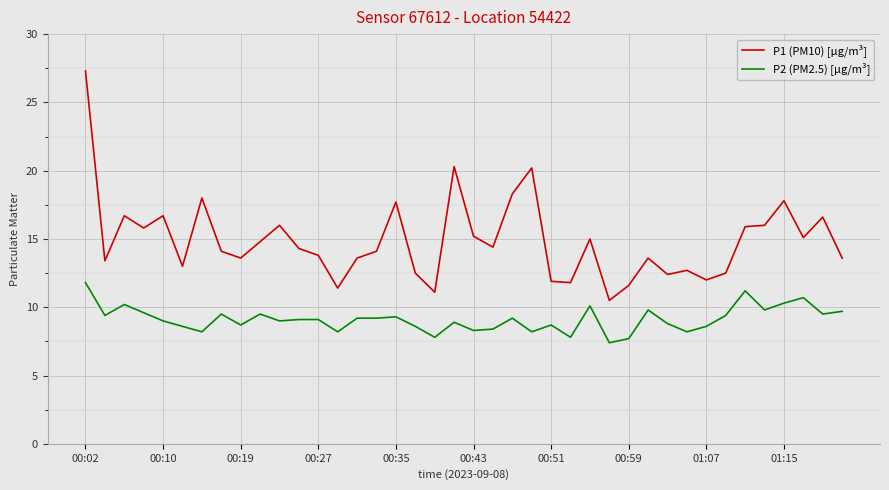

Which series has the largest total across all categories?

P1 (PM10) [µg/m³]